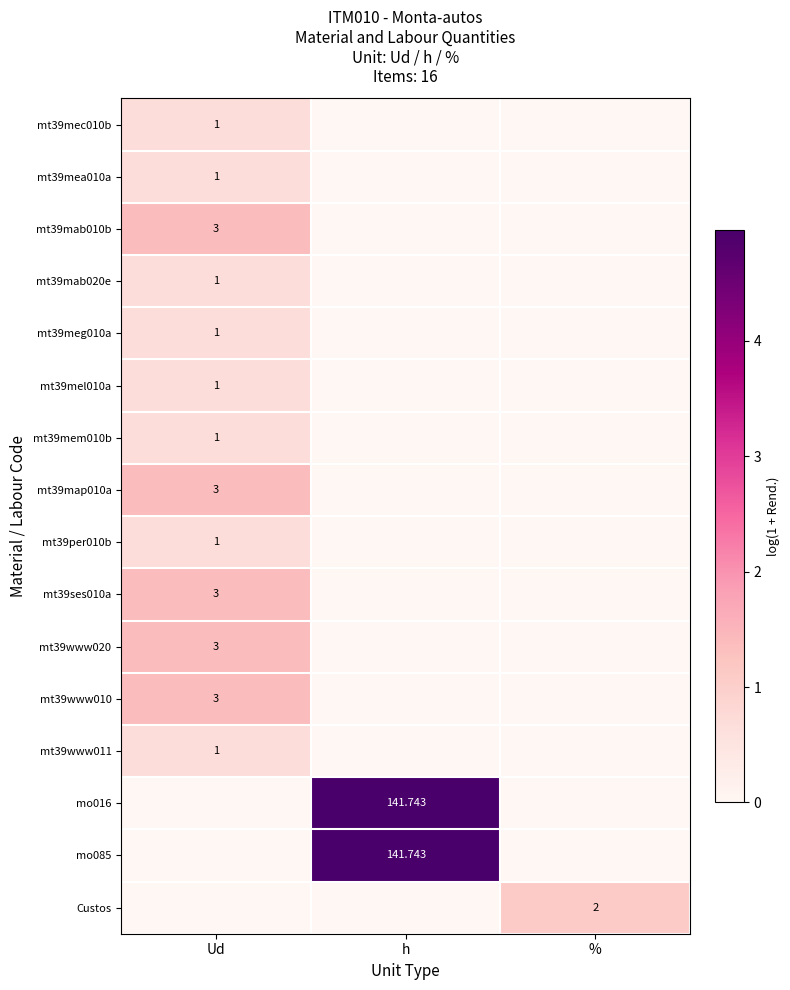

Is the value of mo085 at h greater than the value of mt39ses010a at Ud?

Yes